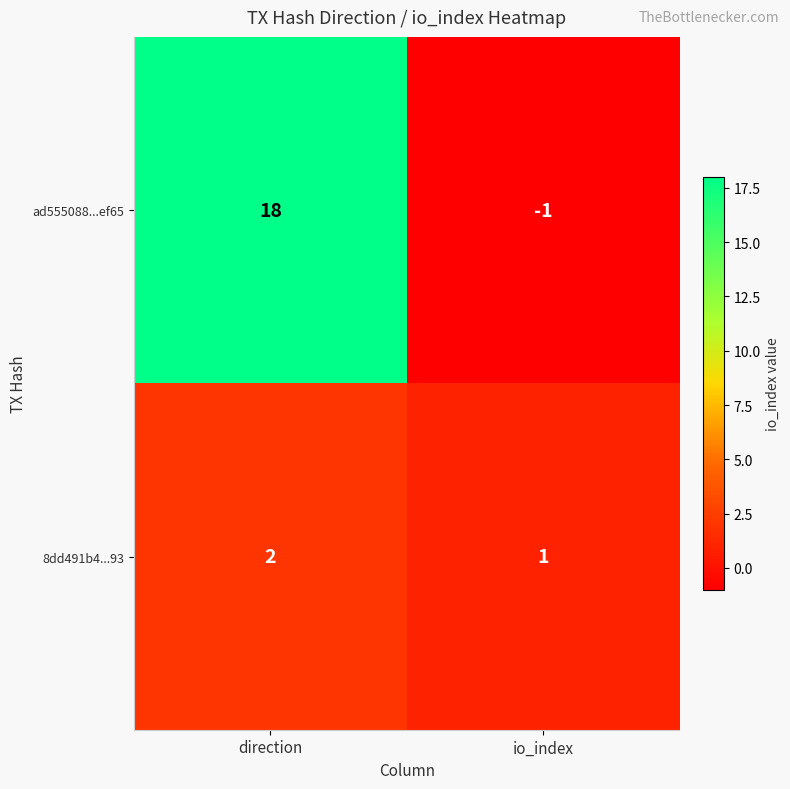

Which series has the widest spread of values?

ad555088...ef65